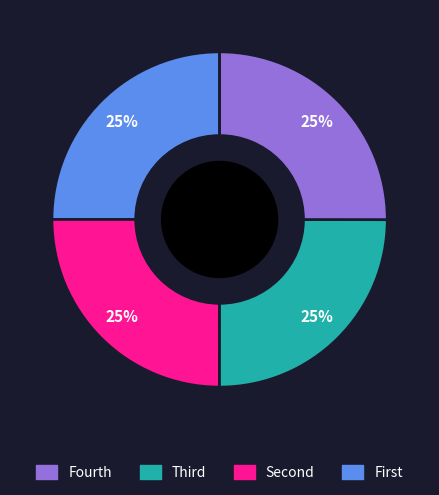

Does any single category account for the majority?

No